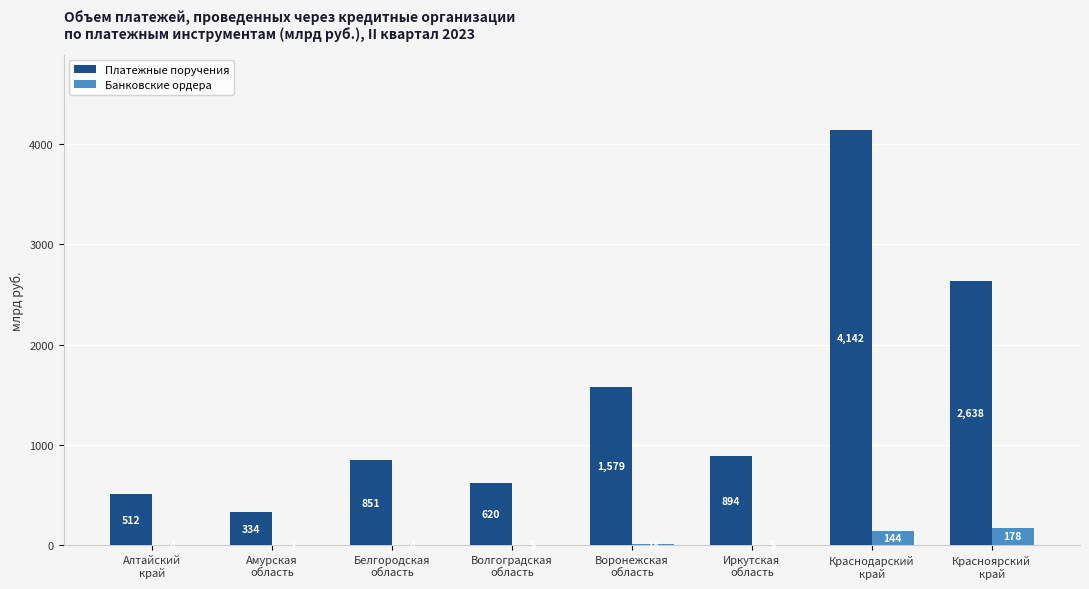

Which series has the largest range (max minus min)?

Платежные поручения